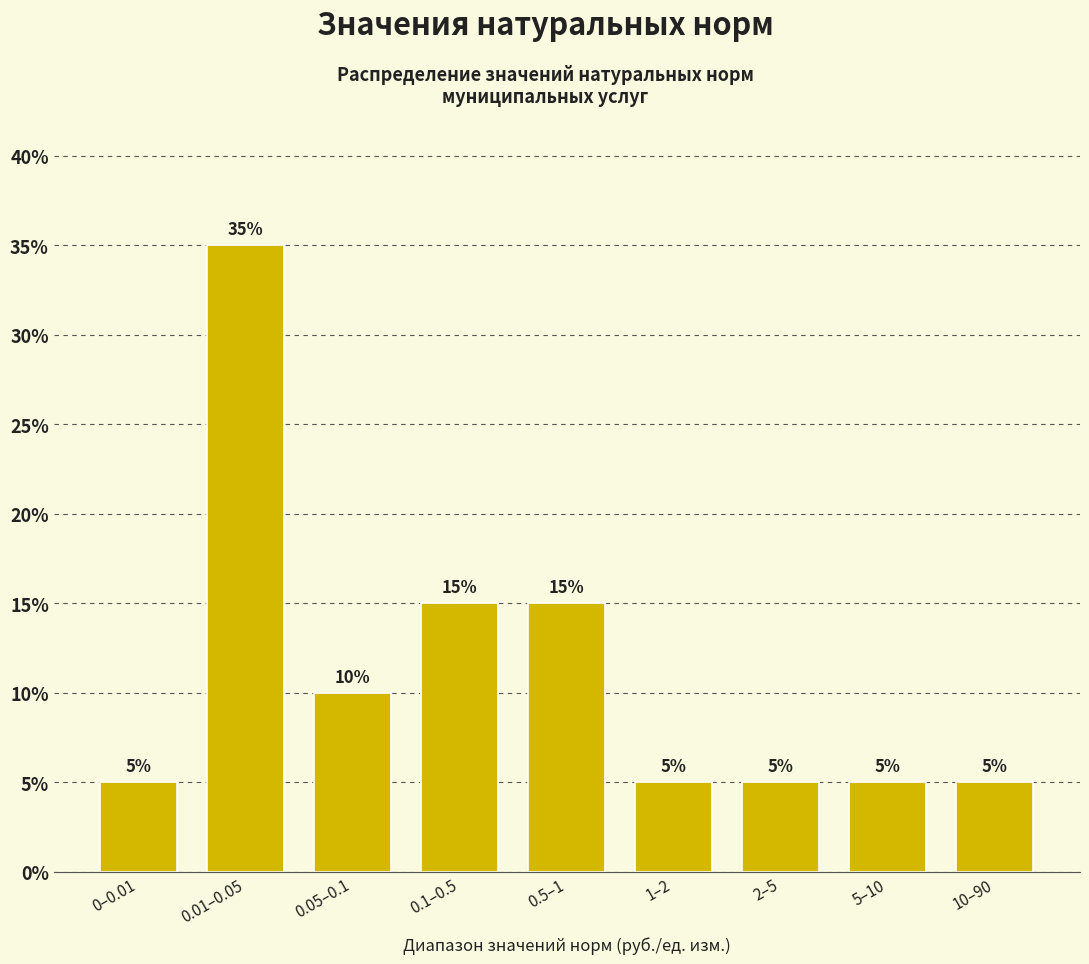

Reading left to right, list all the values displayed in this chart.

5	35	10	15	15	5	5	5	5